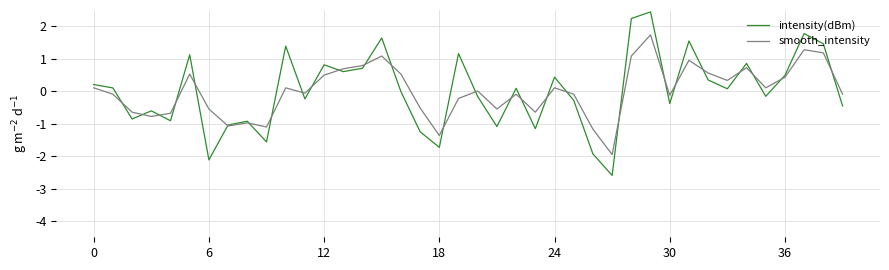

What is the maximum value shown in the chart?

2.4